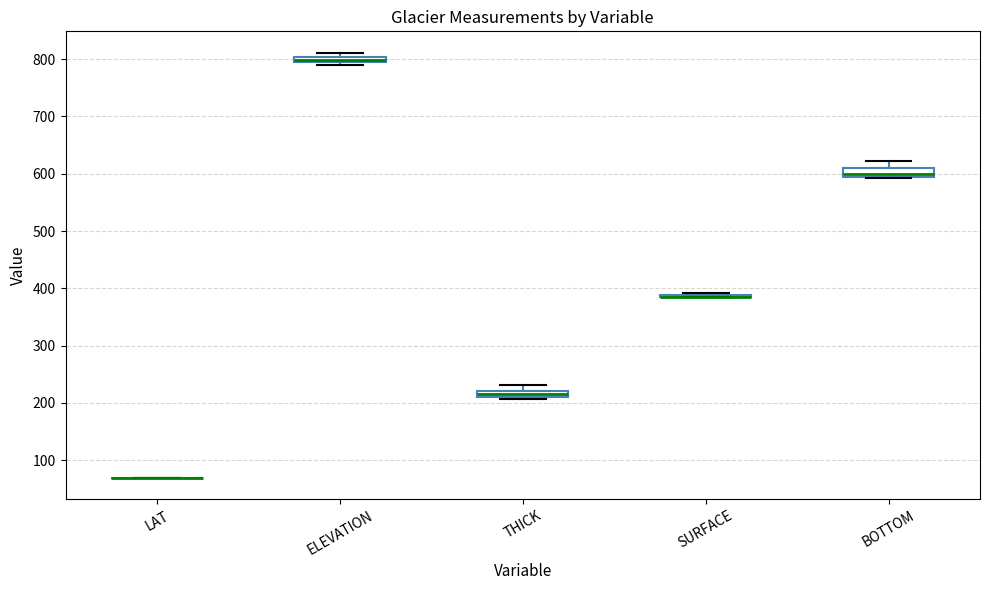

Where is the lower edge of the box for BOTTOM on the y-axis? The values are not printed on the chart, so give them approximately, as read against the axis.

590